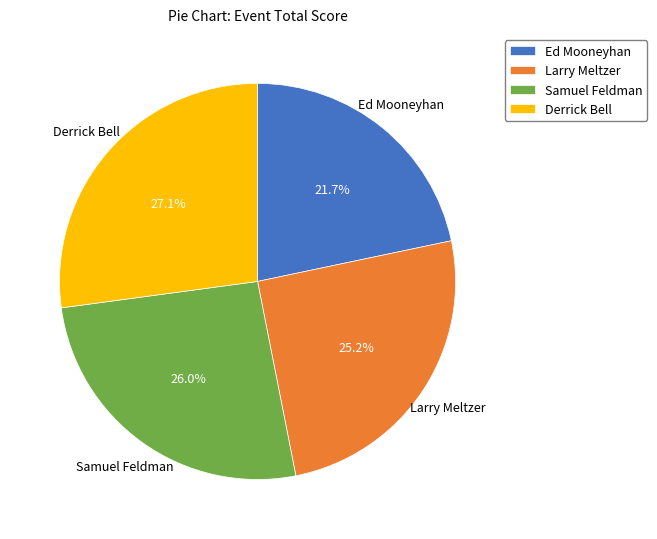

Is it true that Derrick Bell is 13% of the pie?

False